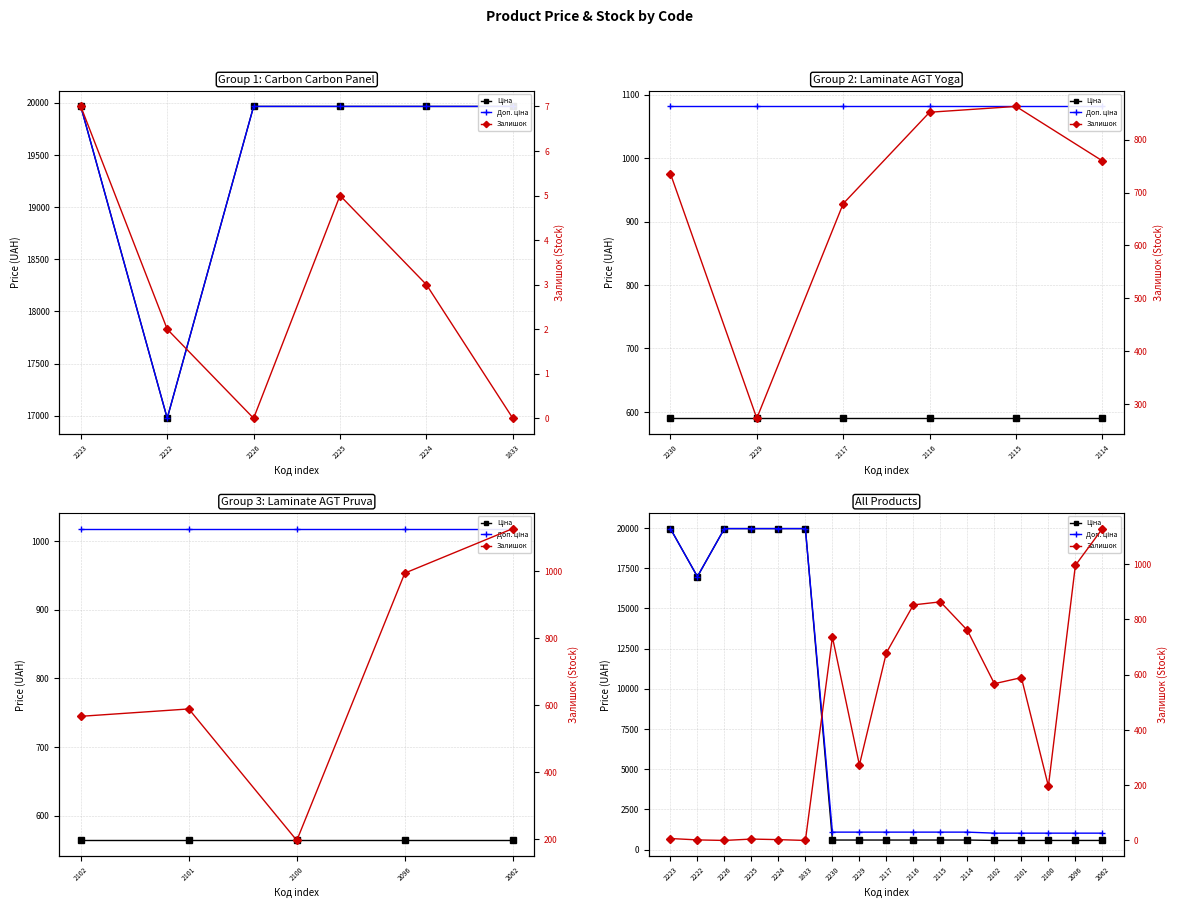

What is the average value of the Ціна series?

7244.5